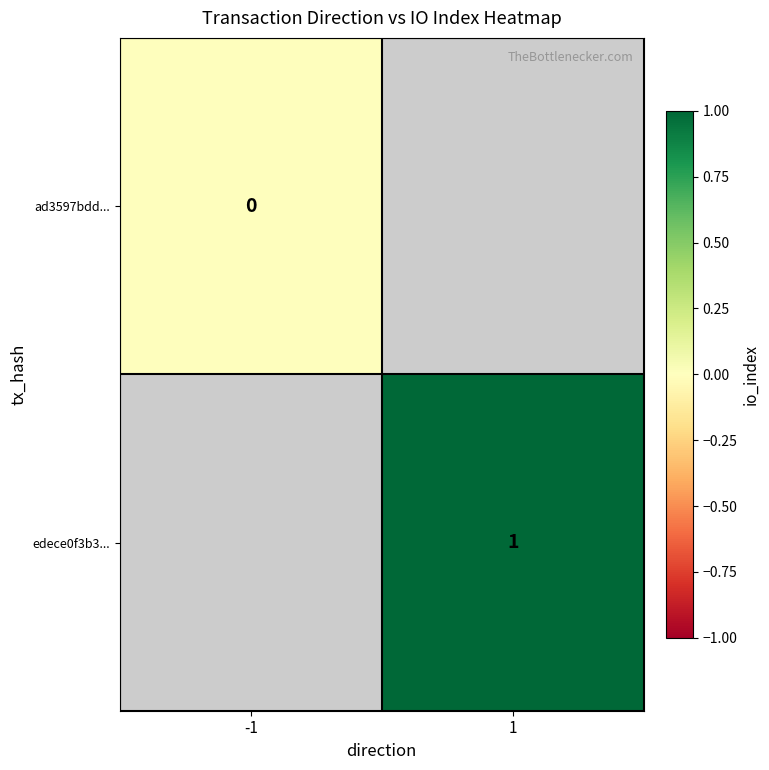

How many data points does each series have?

2